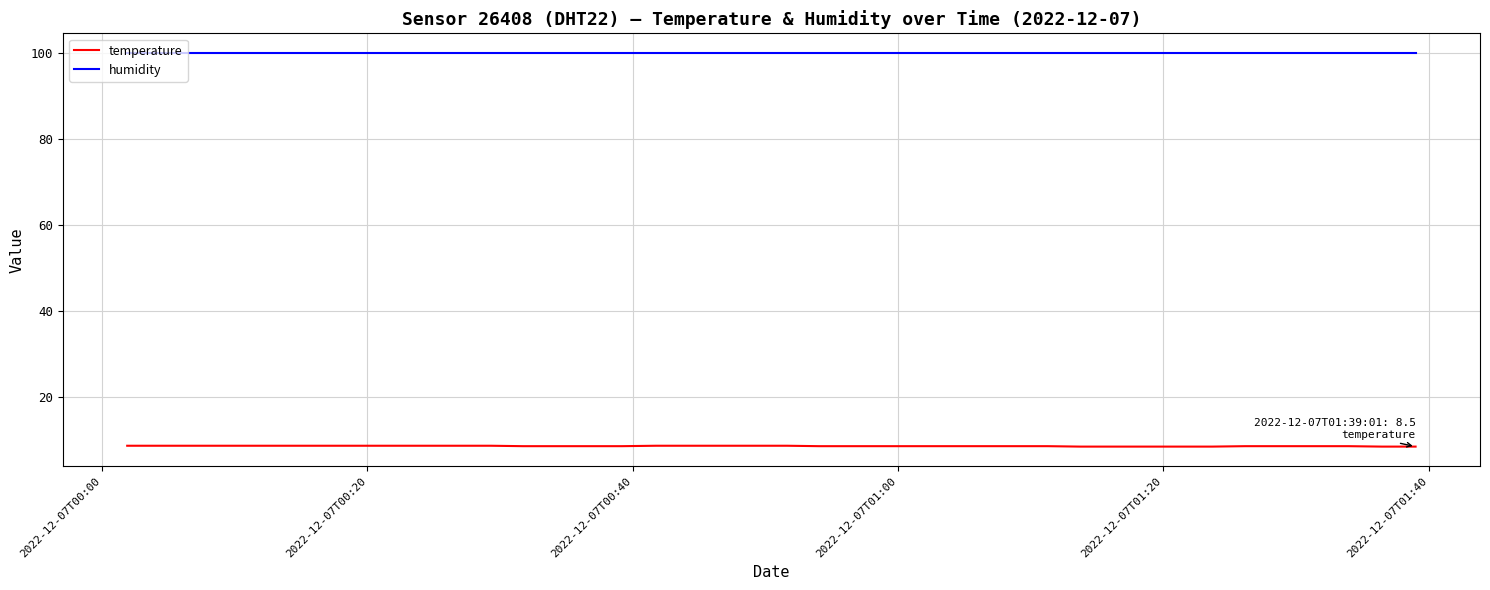

Which series has the largest total across all categories?

humidity